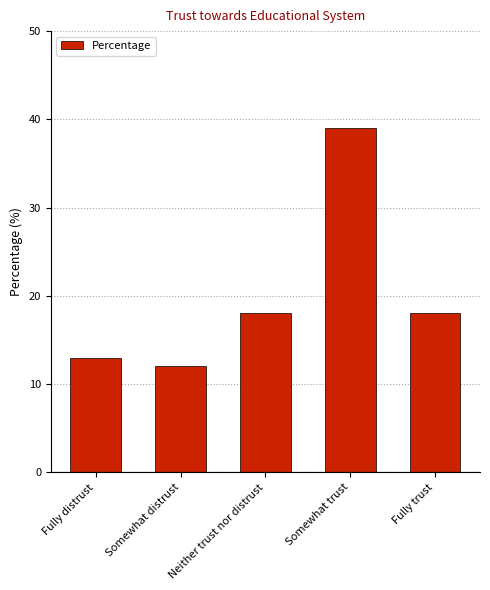

Which category has the lowest value across all series?

Somewhat distrust